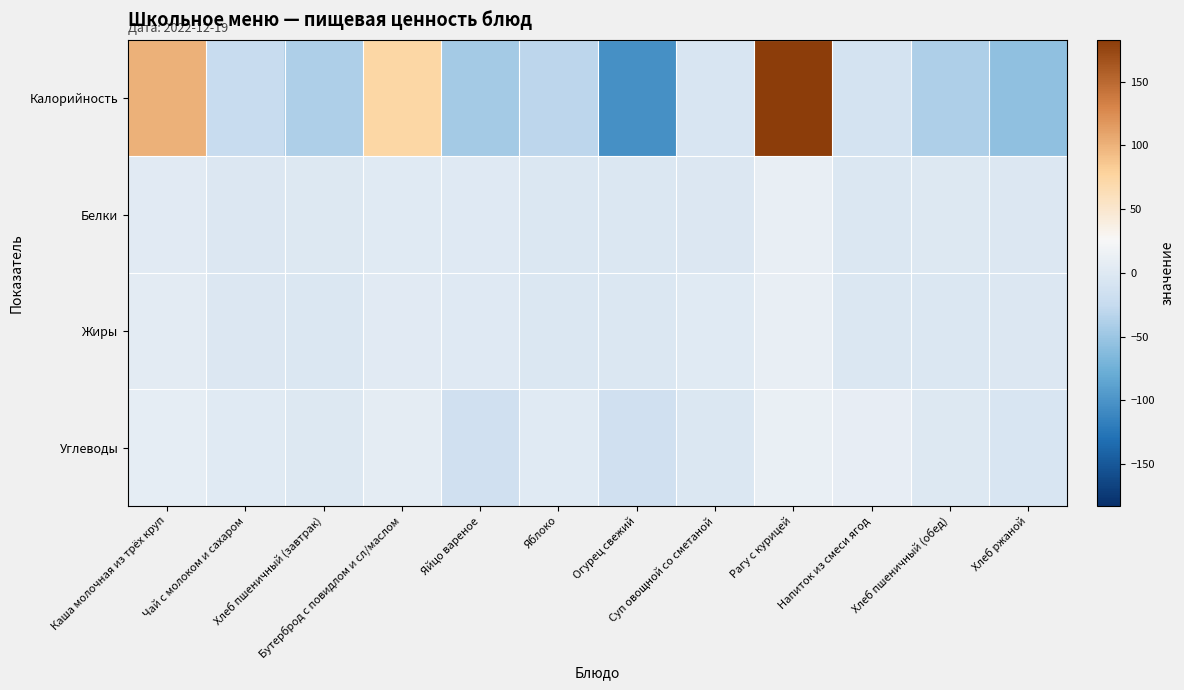

Reading left to right, list all the values displayed in this chart.

Калорийность: Каша молочная из трёх круп=100.4	Чай с молоком и сахаром=-23.3	Хлеб пшеничный (завтрак)=-39.6	Бутерброд с повидлом и сл/маслом=73.4	Яйцо вареное=-45.6	Яблоко=-31.1	Огурец свежий=-103.7	Суп овощной со сметаной=-6.6	Рагу с курицей=182.8	Напиток из смеси ягод=-10.6	Хлеб пшеничный (обед)=-39.6	Хлеб ржаной=-56.6
Белки: Каша молочная из трёх круп=4.1	Чай с молоком и сахаром=-2.0	Хлеб пшеничный (завтрак)=-1.3	Бутерброд с повидлом и сл/маслом=2.4	Яйцо вареное=1.4	Яблоко=-2.9	Огурец свежий=-3.2	Суп овощной со сметаной=-2.2	Рагу с курицей=10.6	Напиток из смеси ягод=-3.6	Хлеб пшеничный (обед)=-1.3	Хлеб ржаной=-2.0
Жиры: Каша молочная из трёх круп=5.6	Чай с молоком и сахаром=-2.5	Хлеб пшеничный (завтрак)=-3.6	Бутерброд с повидлом и сл/маслом=4.2	Яйцо вареное=1.2	Яблоко=-3.1	Огурец свежий=-3.7	Суп овощной со сметаной=1.8	Рагу с курицей=10.4	Напиток из смеси ягод=-3.8	Хлеб пшеничный (обед)=-3.6	Хлеб ржаной=-2.8
Углеводы: Каша молочная из трёх круп=8.3	Чай с молоком и сахаром=1.8	Хлеб пшеничный (завтрак)=-0.5	Бутерброд с повидлом и сл/маслом=6.5	Яйцо вареное=-15.5	Яблоко=2.1	Огурец свежий=-14.4	Суп овощной со сметаной=-3.5	Рагу с курицей=11.7	Напиток из смеси ягод=9.5	Хлеб пшеничный (обед)=-0.5	Хлеб ржаной=-5.9